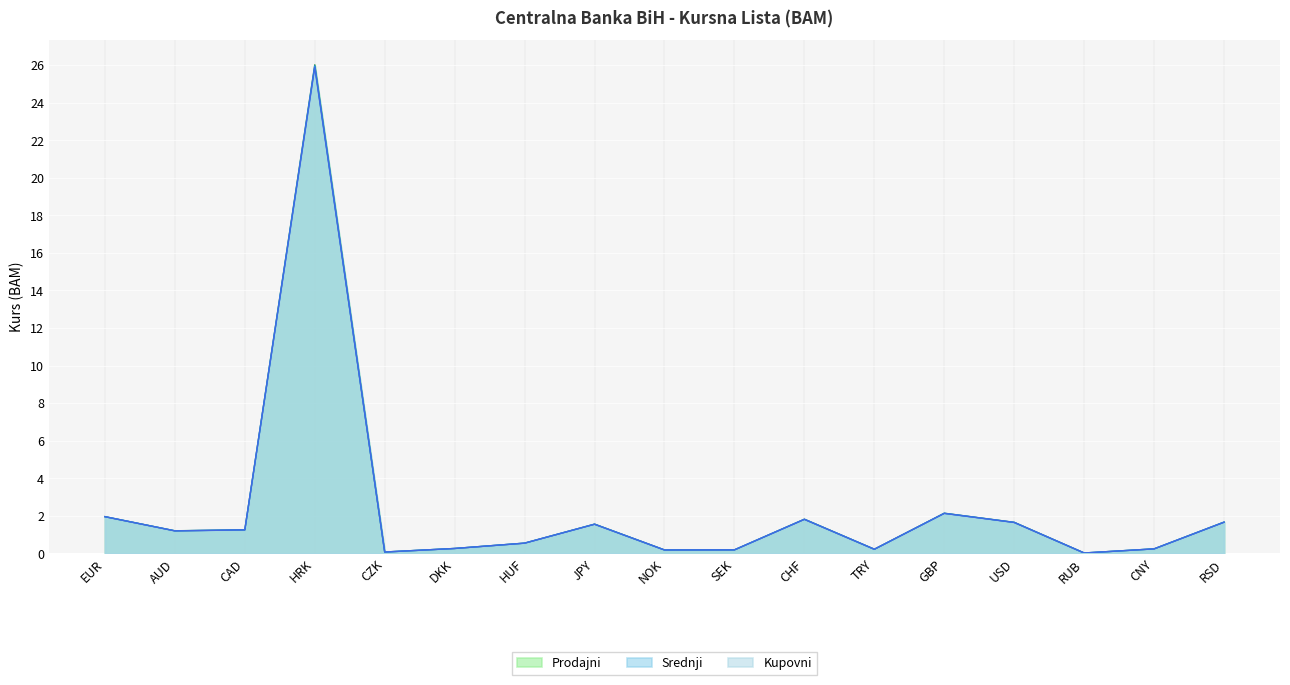

What are all the series names shown in the legend?

Prodajni, Srednji, Kupovni